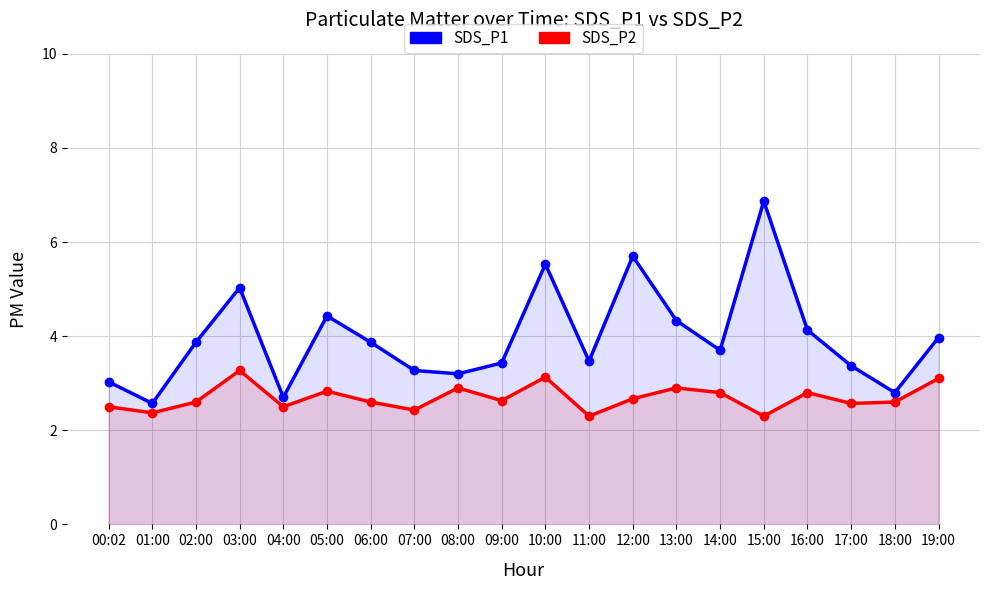

What is the label of the 8th point from the right?

12:00